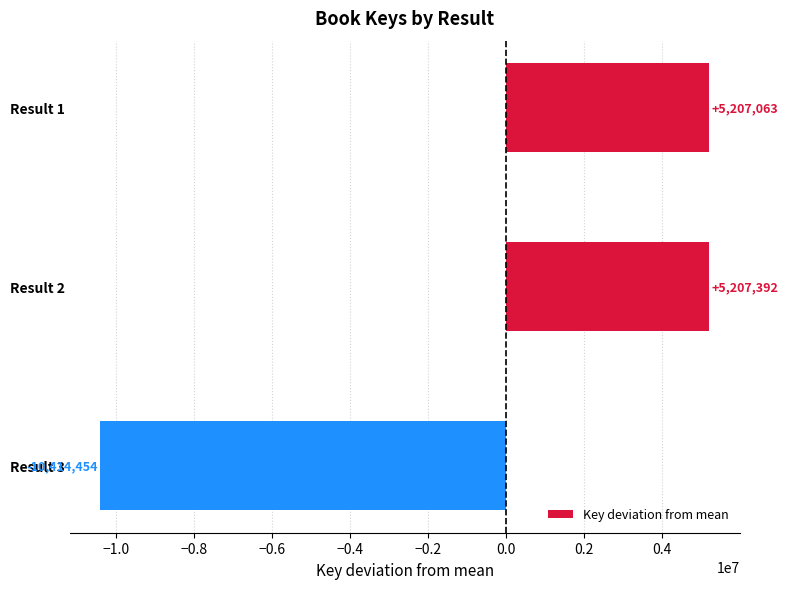

At which label is the value closest to -2603531?

Result 1